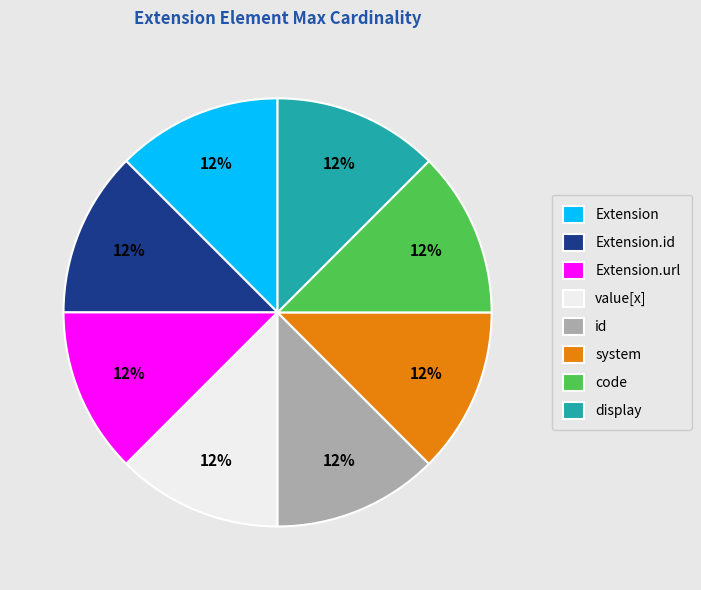

Does id represent more than half of the total?

No